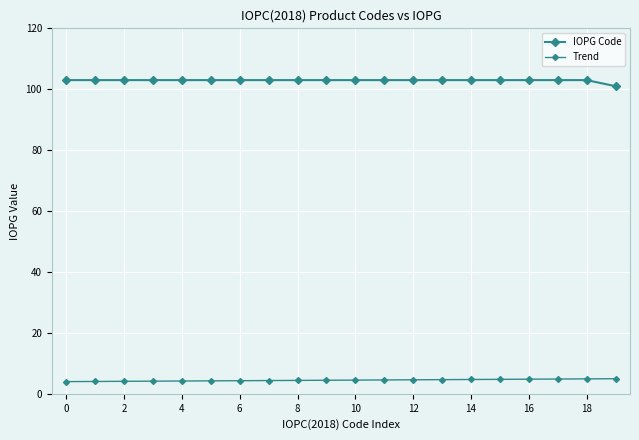

How many categories are shown in the chart?

20